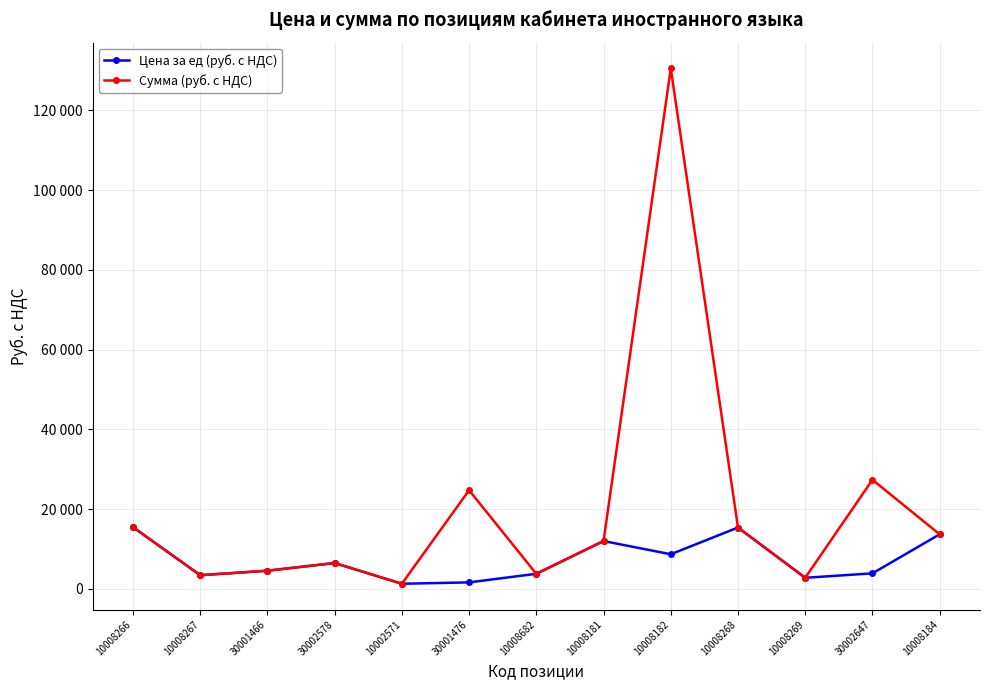

What is the average value of the Цена за ед (руб. с НДС) series?

7176